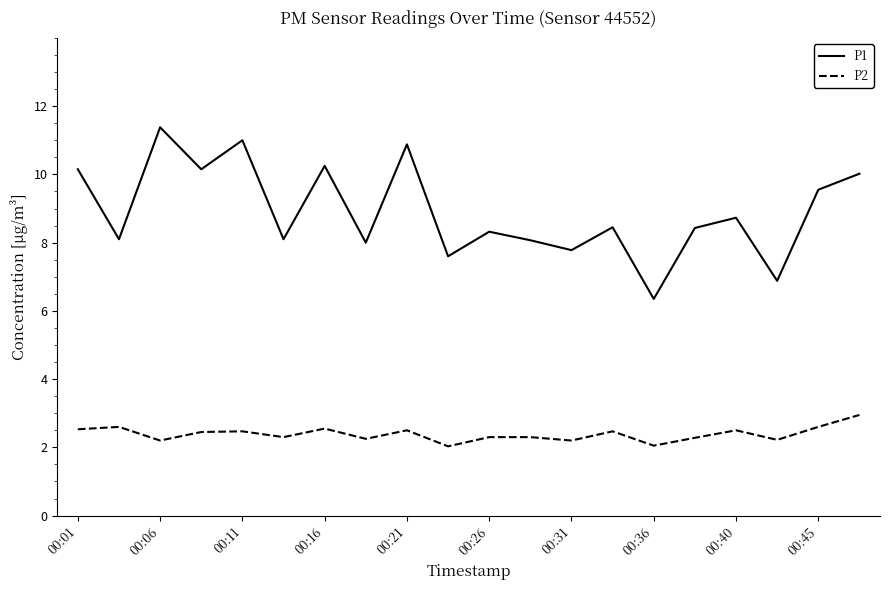

List the series in order of their overall mean, highest first.

P1, P2